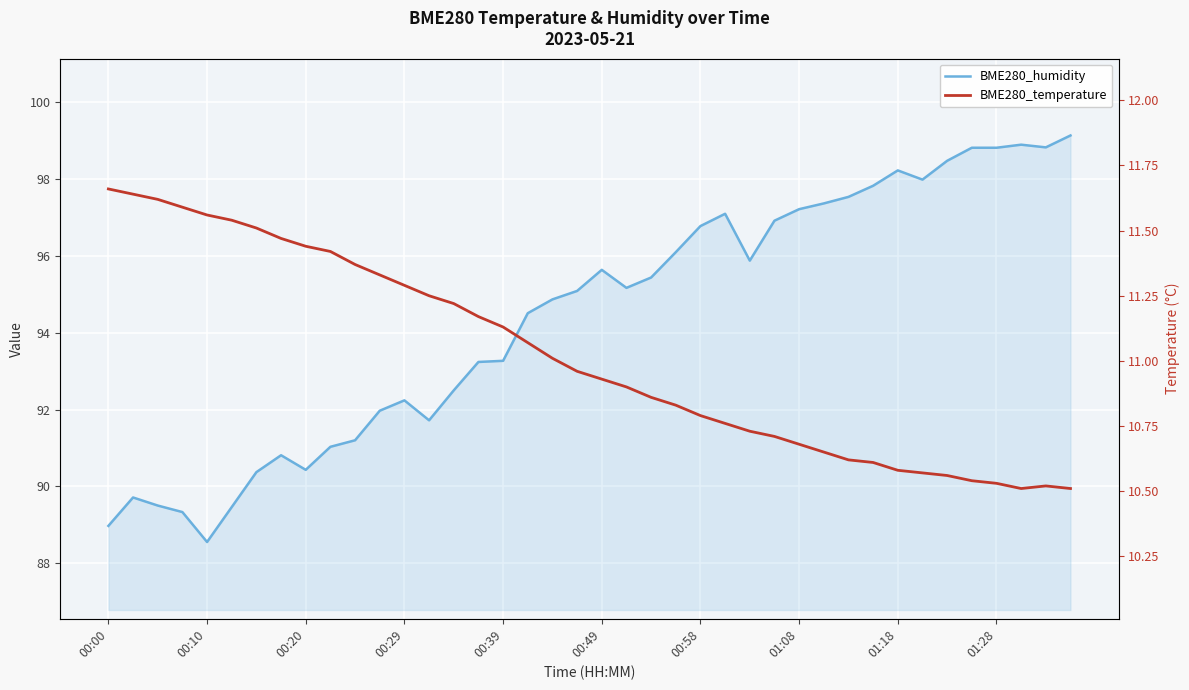

At which category does the chart reach its peak across all series?

39